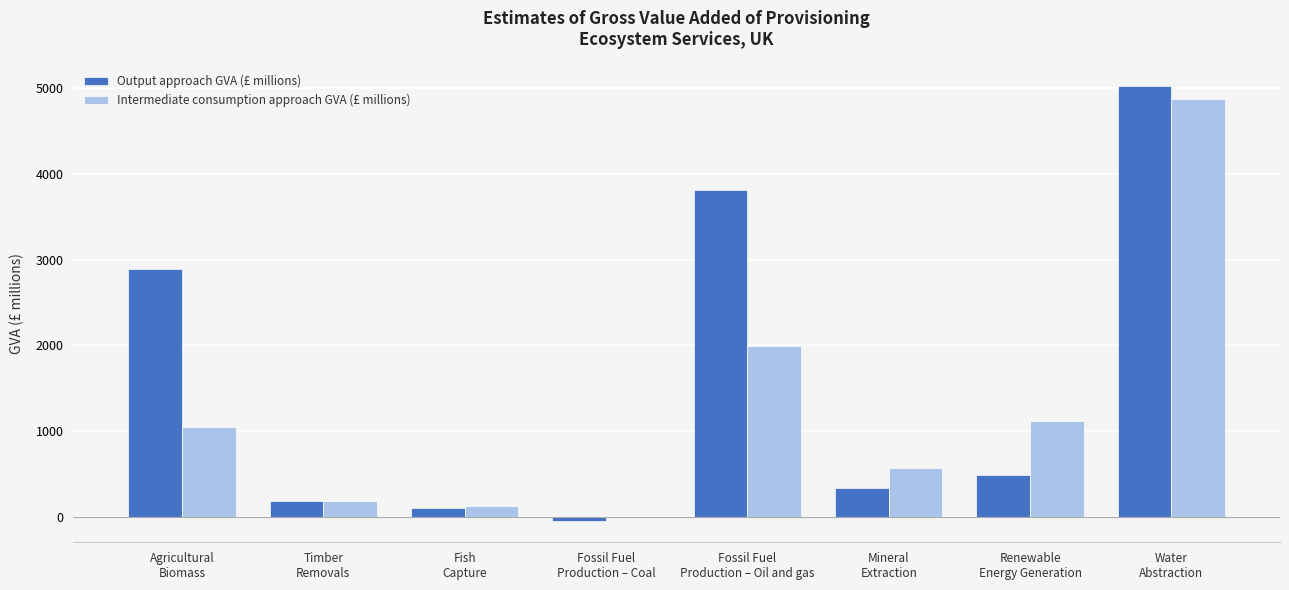

Between Agricultural
Biomass and Fossil Fuel
Production – Coal, which series saw the biggest shift?

Output approach GVA (£ millions)